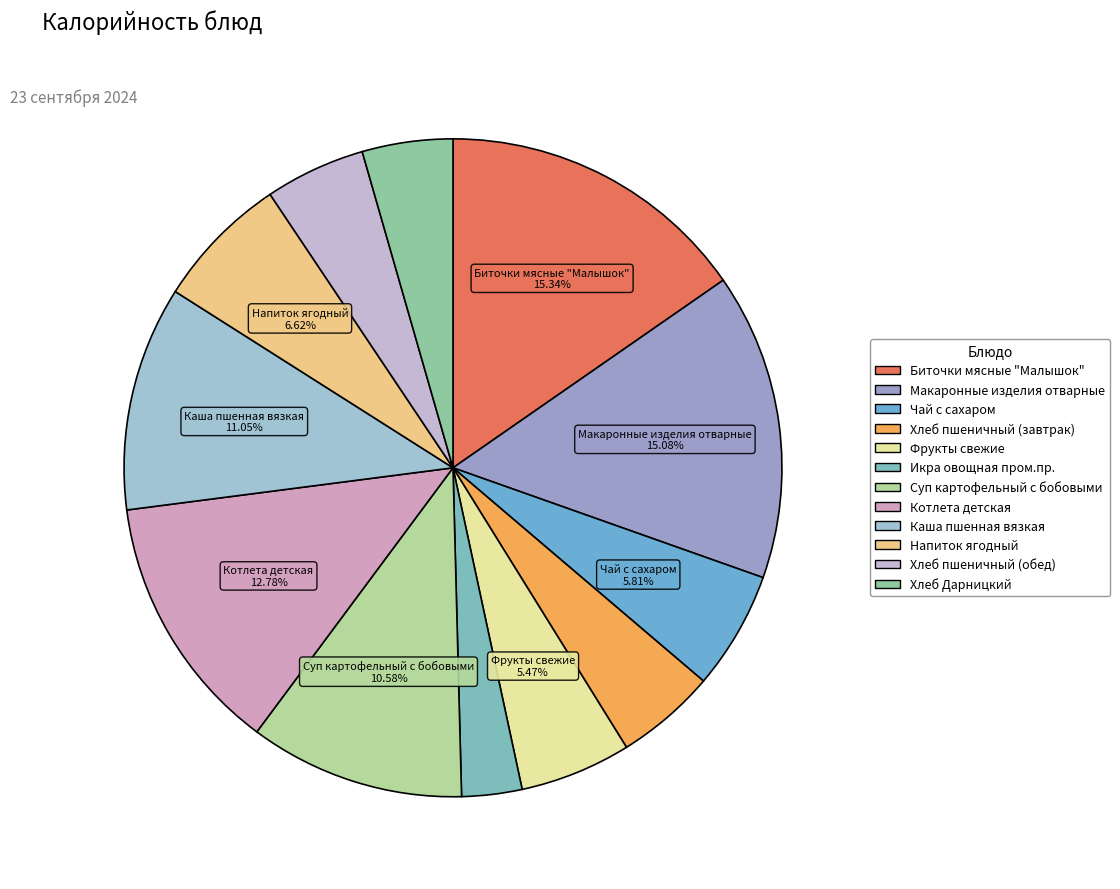

The Суп картофельный с бобовыми slice represents 11% of the pie. True or false?

True